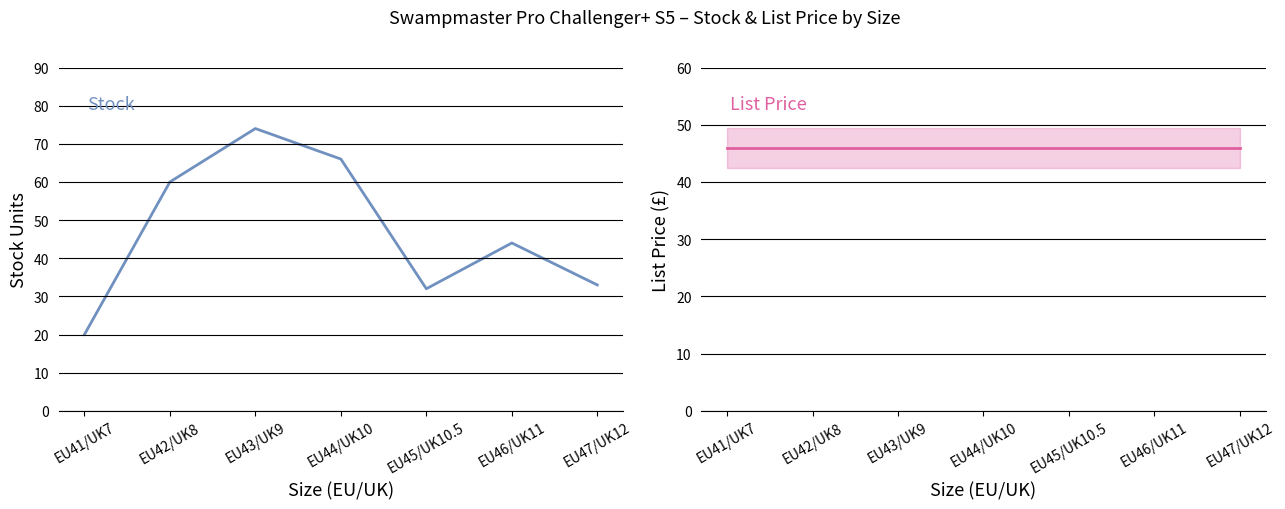

Is this an area chart (filled region under the line)?

No